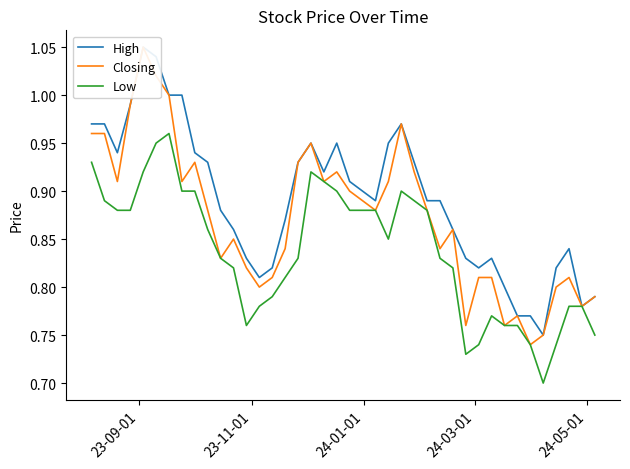

Does the chart have visible grid lines?

No